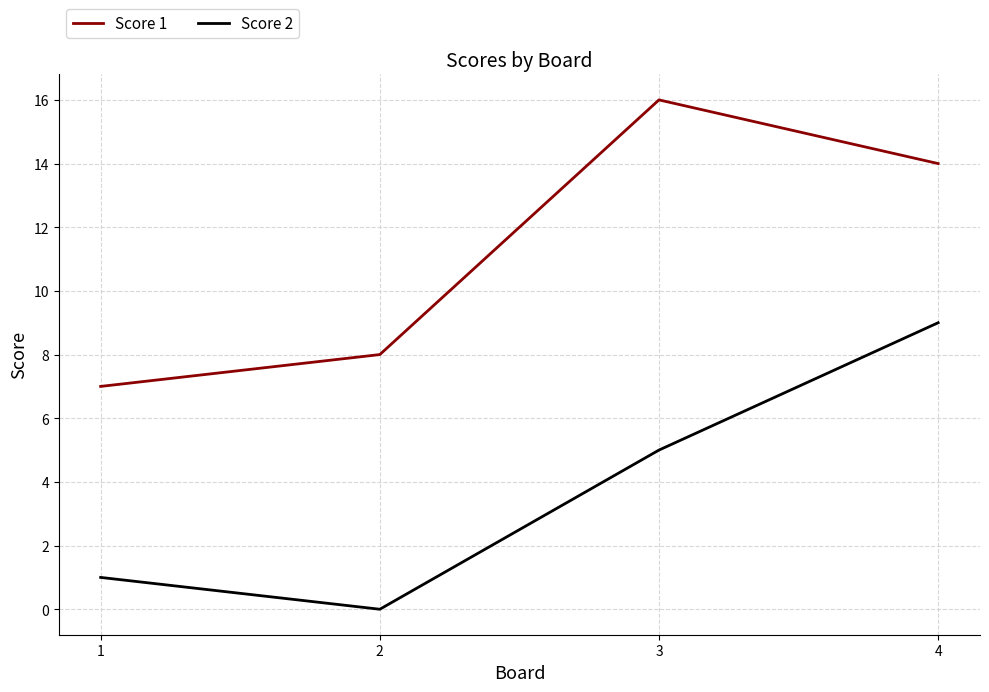

What is the sum of all Score 2 values?

15